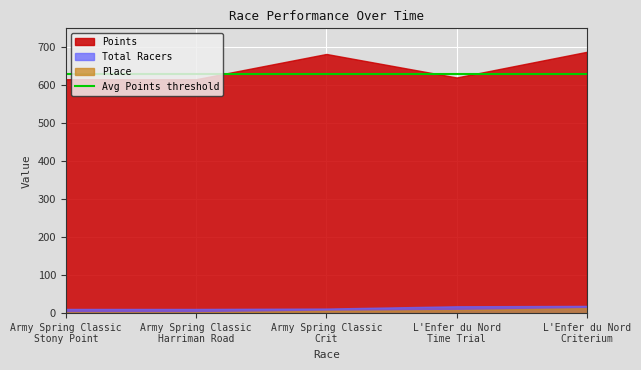

How many data points in Points are less than 620?

2